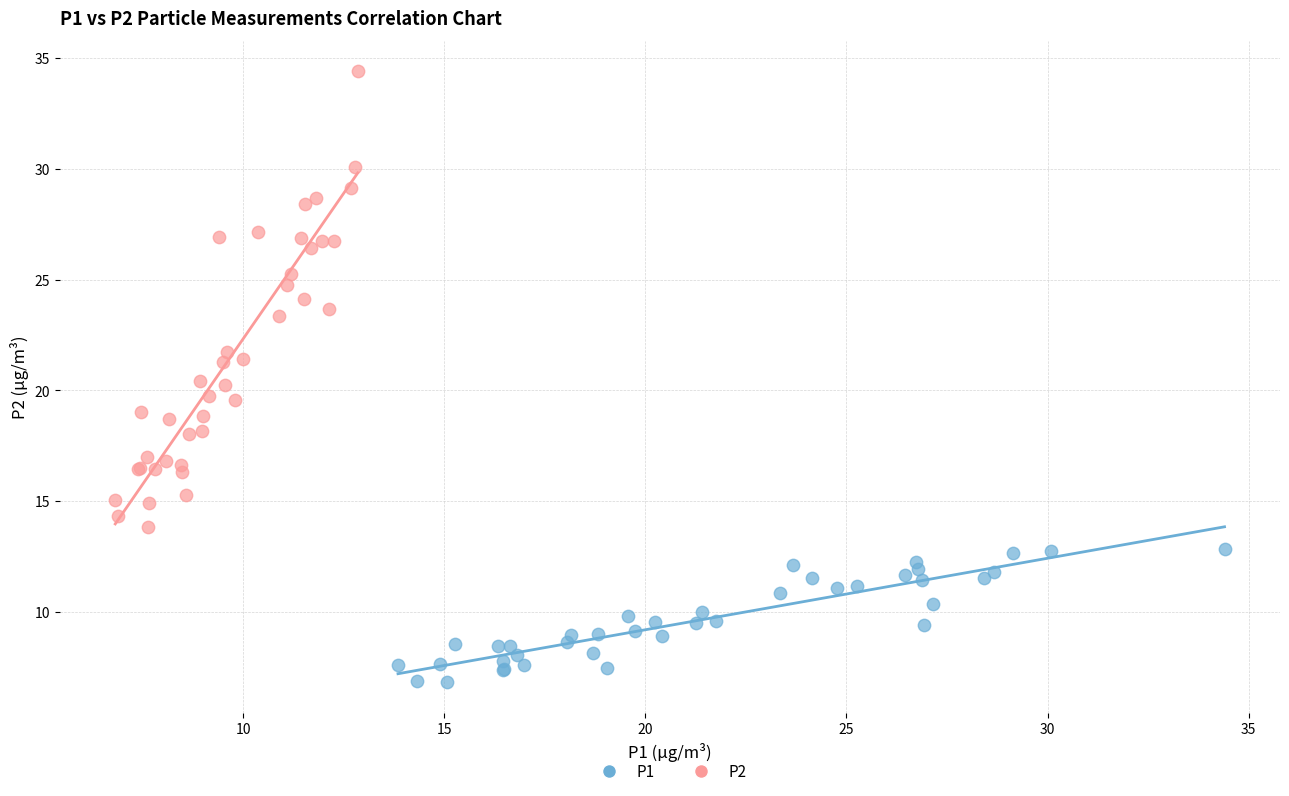

Which series reaches the minimum Y coordinate?

P1